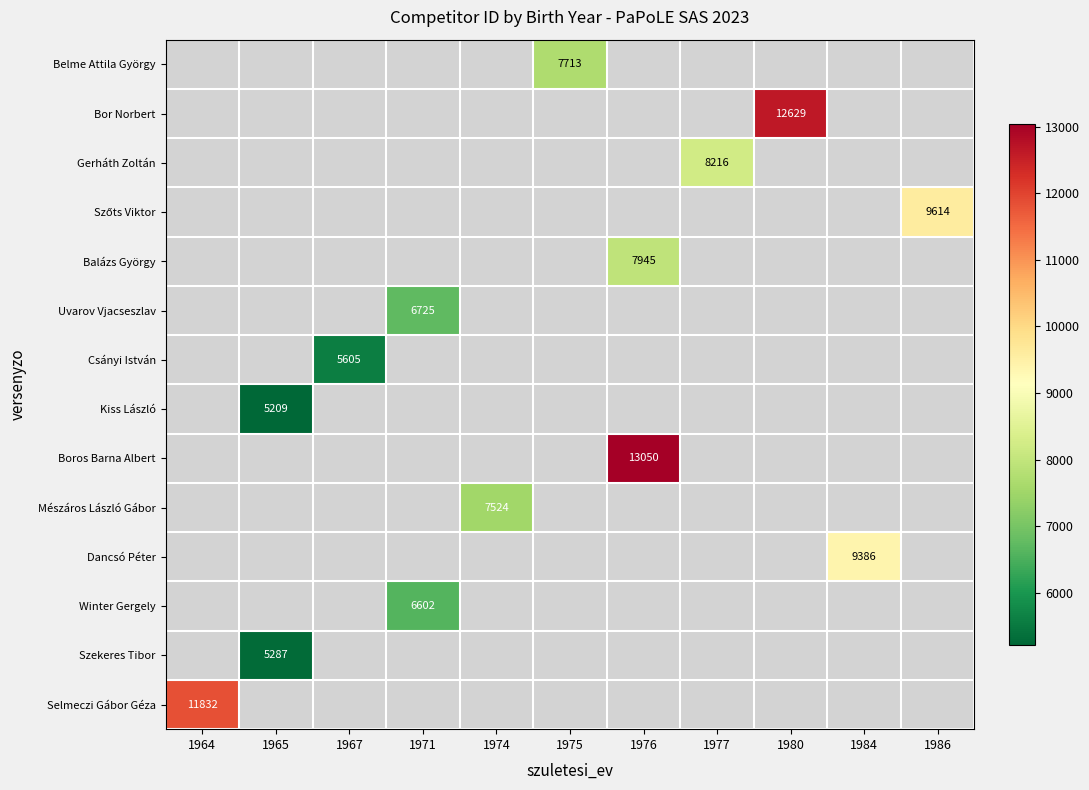

What is the maximum value shown in the chart?

13050.0